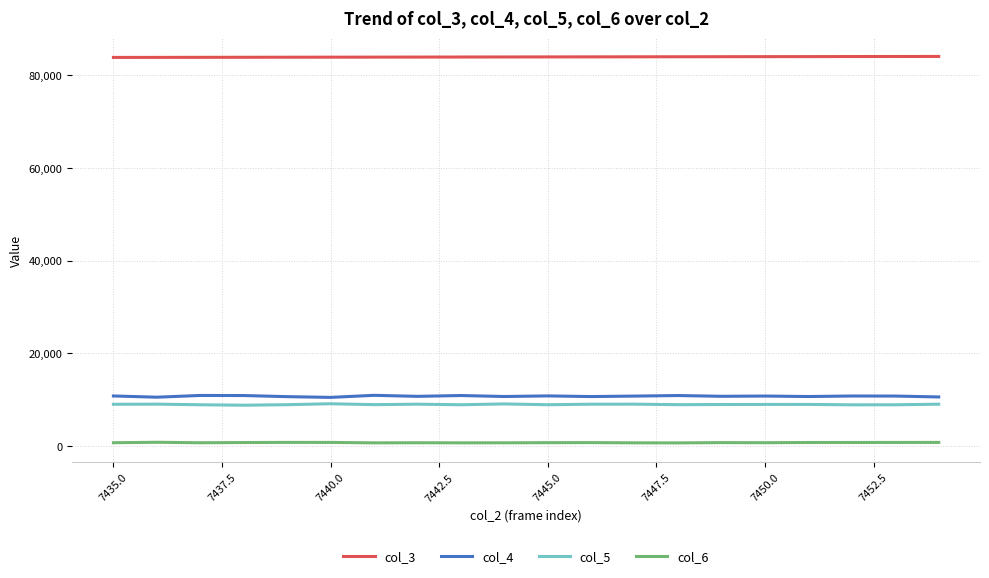

True or false: col_3 and col_5 intersect in this chart.

False